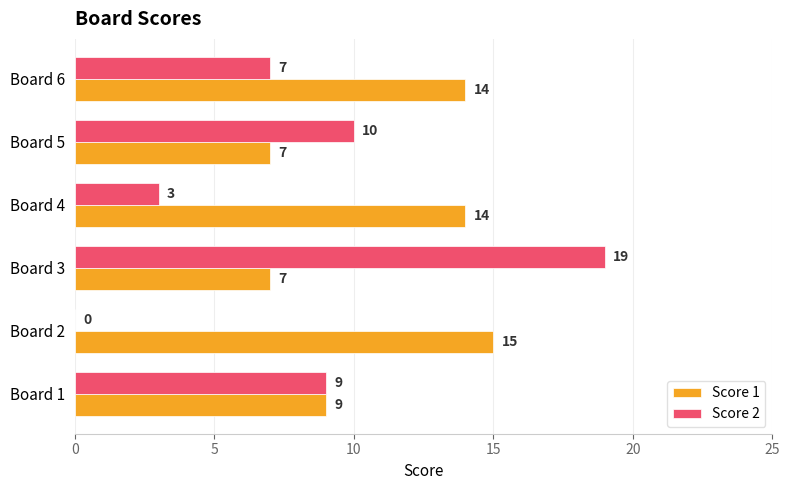

What is the sum of all Score 1 values?

66